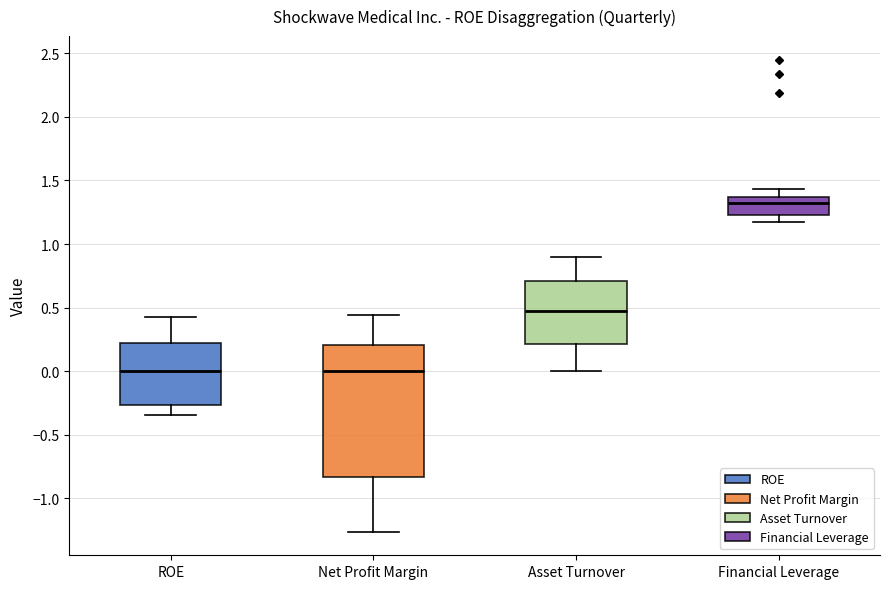

Which box has the highest median line?

Financial Leverage